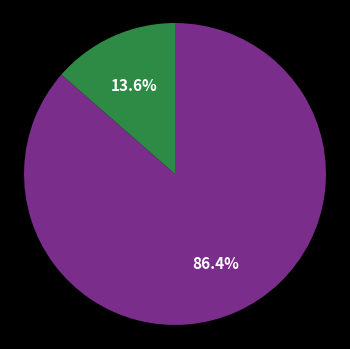

Does any single category account for the majority?

Yes